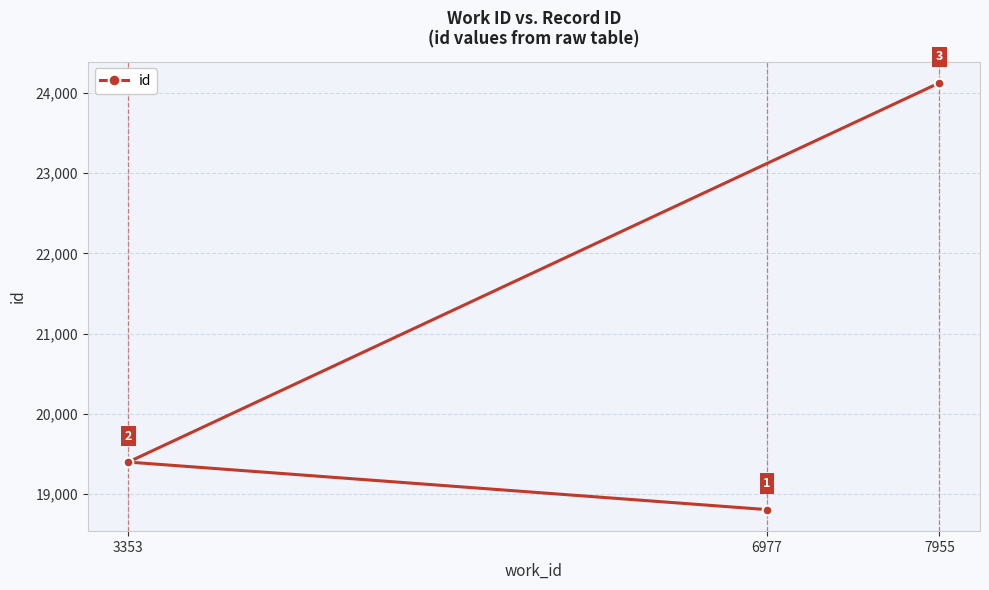

Rank the categories by value from highest to lowest.

7955, 3353, 6977